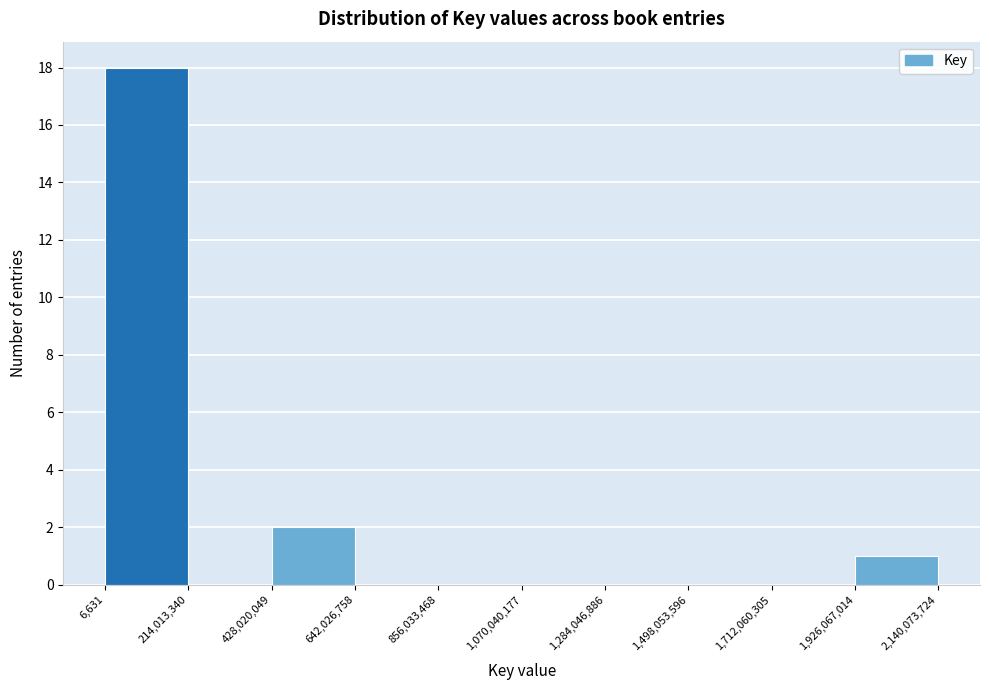

Reading left to right, transcribe this chart: for each bar, give the range it covers on the x-axis and its height. The values are not printed on the chart, so give them approximately, as read against the axis.

6,631 to 214,013,340: 18
214,013,340 to 428,020,049: 0
428,020,049 to 642,026,758: 2
642,026,758 to 856,033,468: 0
856,033,468 to 1,070,040,177: 0
1,070,040,177 to 1,284,046,886: 0
1,284,046,886 to 1,498,053,596: 0
1,498,053,596 to 1,712,060,305: 0
1,712,060,305 to 1,926,067,014: 0
1,926,067,014 to 2,140,073,724: 1